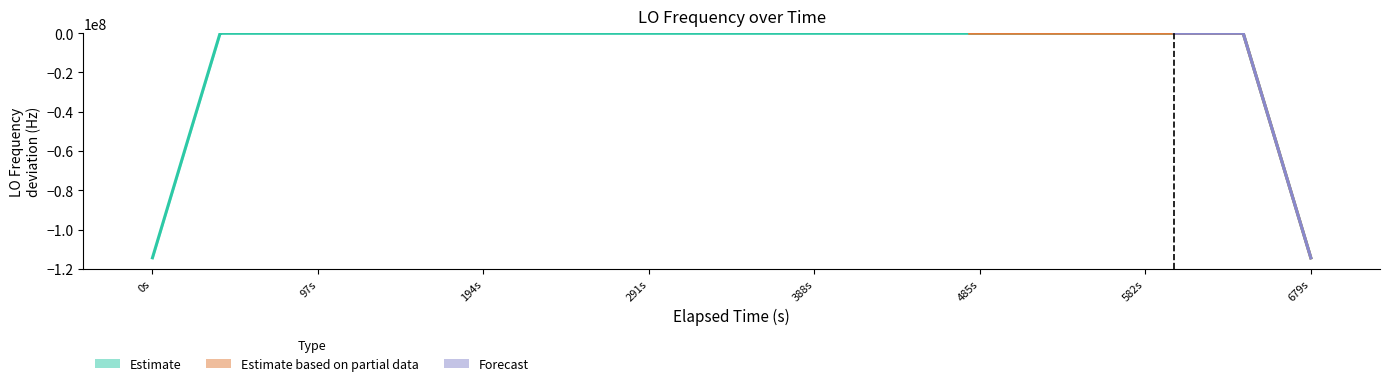

Reading left to right, extract all data points from this chart.

1.9	1.9	1.7	1.7	1.7	1.9	0.3	0.1	0.5	1.8	1.8	0.3	1.7	0.3	0.2	0.0	0.0	1.9	1.9	0.1	1.8	1.7	1.7	1.7	2.0	0.3	0.1	0.3	0.2	2.0	1.9	1.9	0.1	0.1	0.1	0.1	0.3	0.3	1.7	1.6